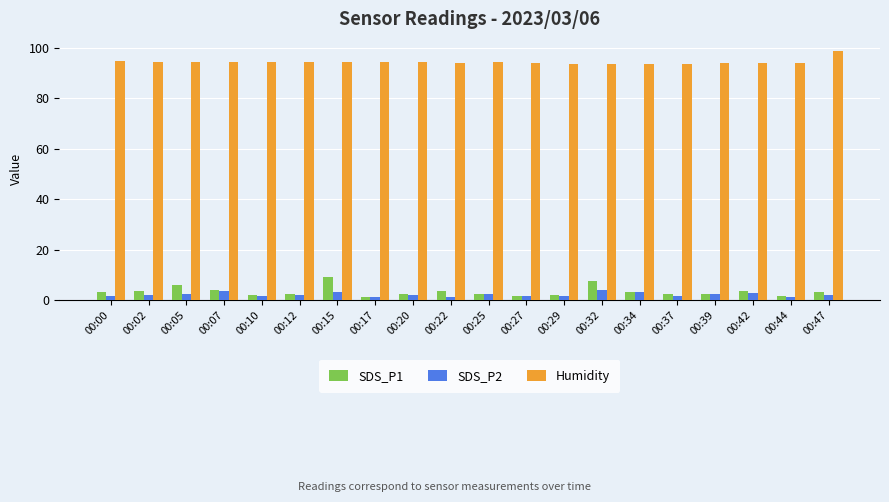

At how many categories does at least one series exceed 75?

20